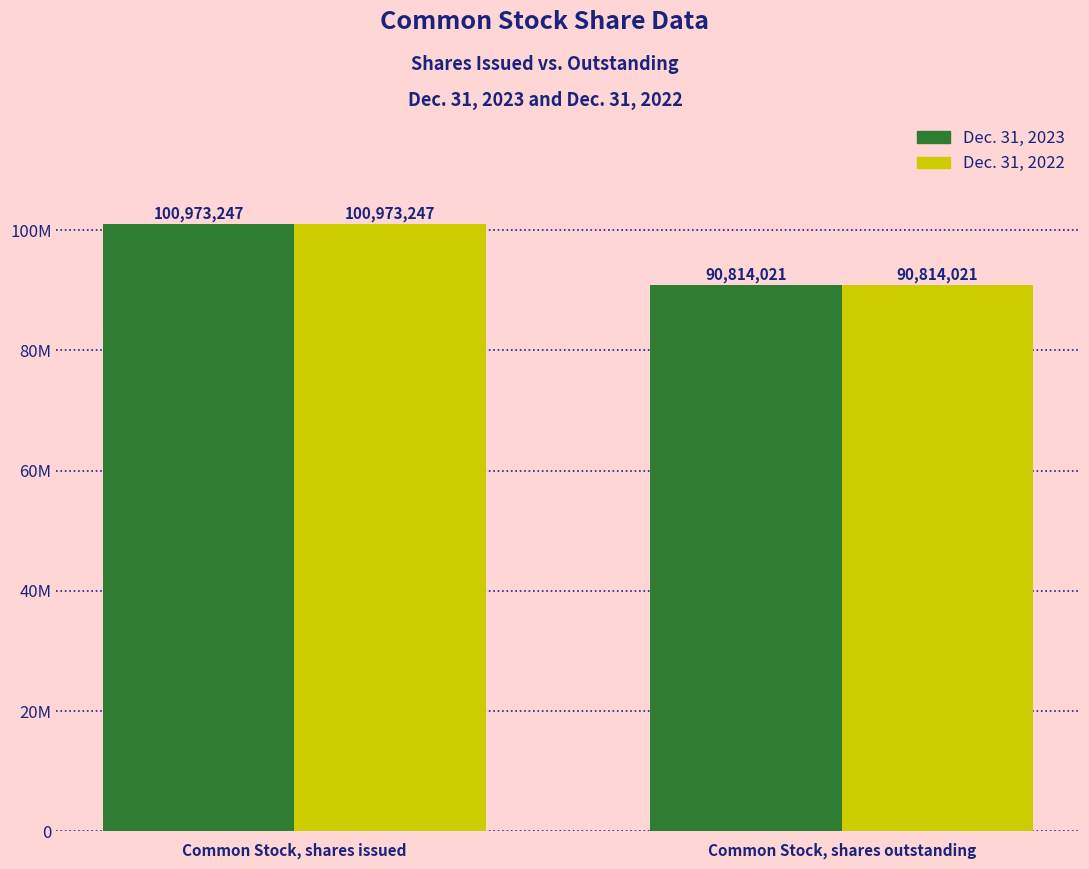

What is the total value across all series at Common Stock, shares issued?

201946494